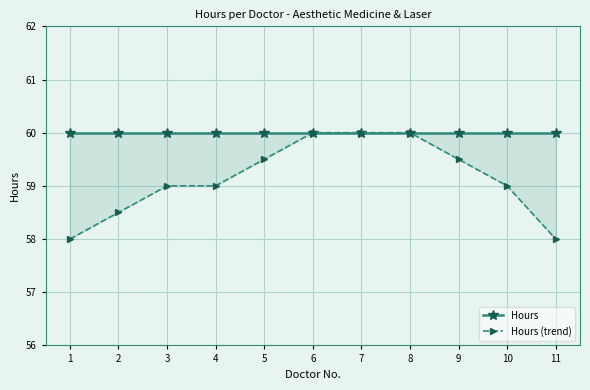

At how many categories does at least one series exceed 59?

11